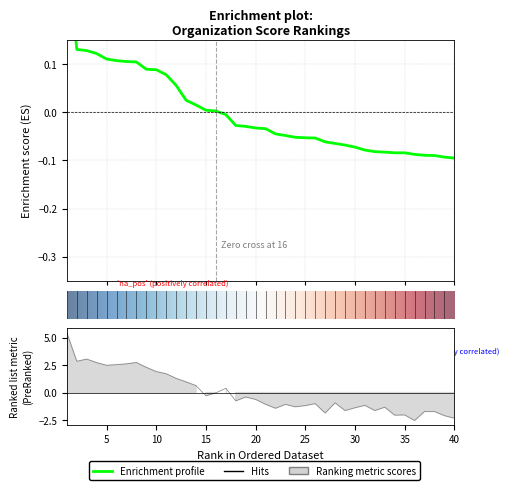

How many values in the Score series exceed 0?

16